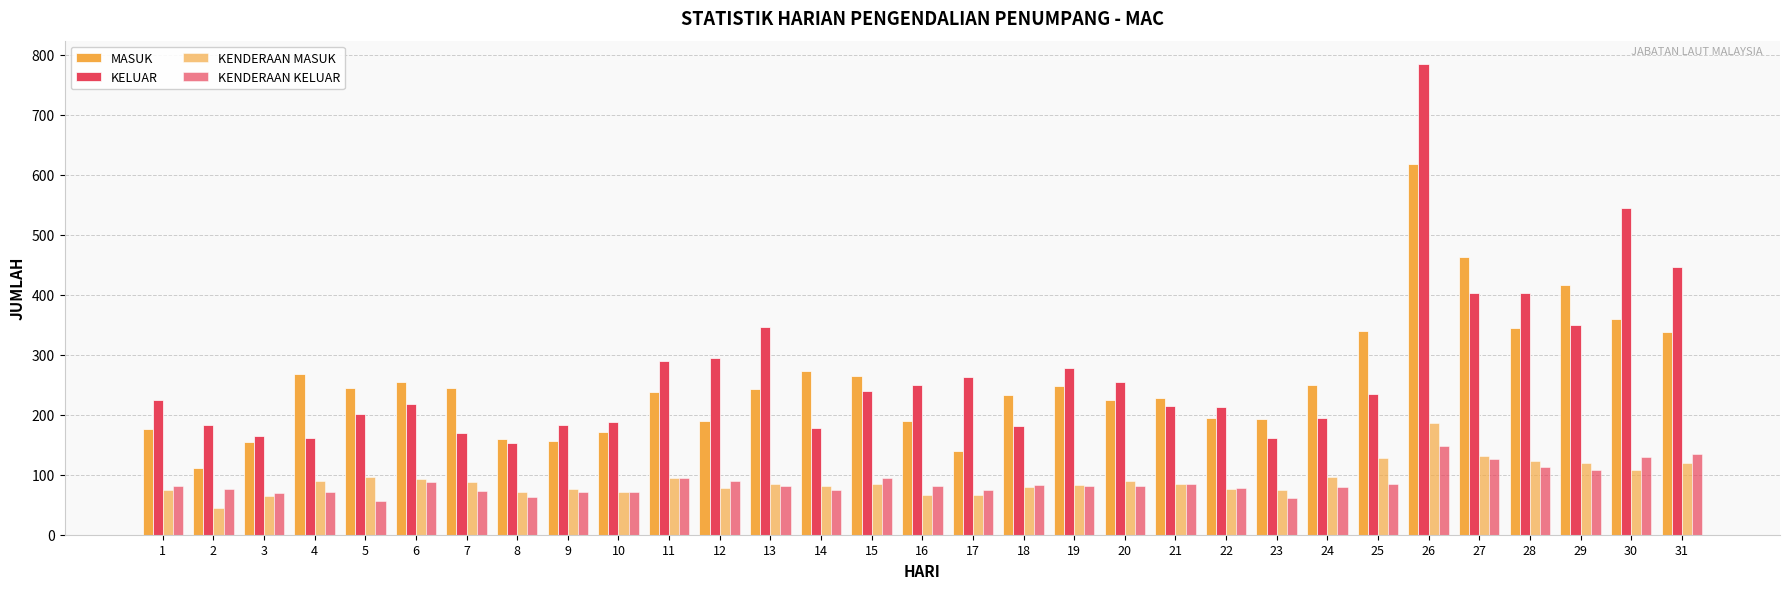

How many groups of bars are there?

31